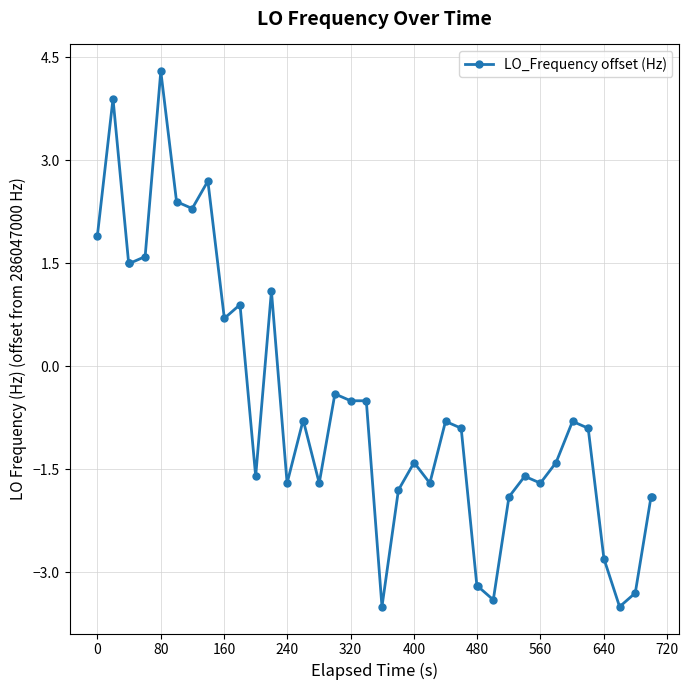

What is the minimum value shown in the chart?

-3.5